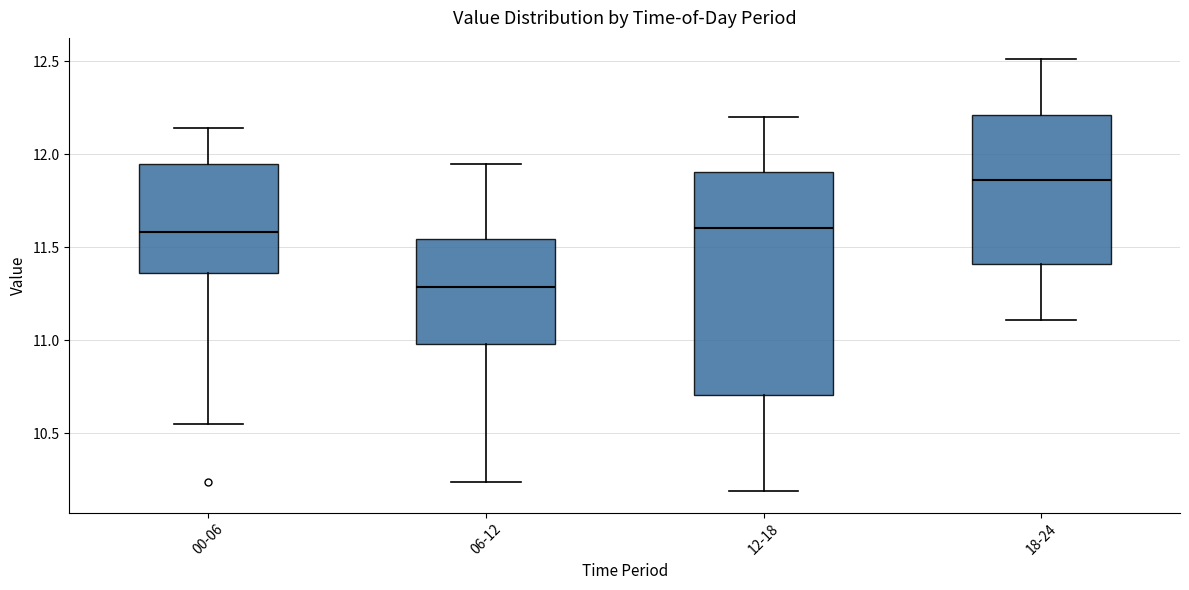

Which box is the tallest, from its lower edge to its upper edge?

12-18